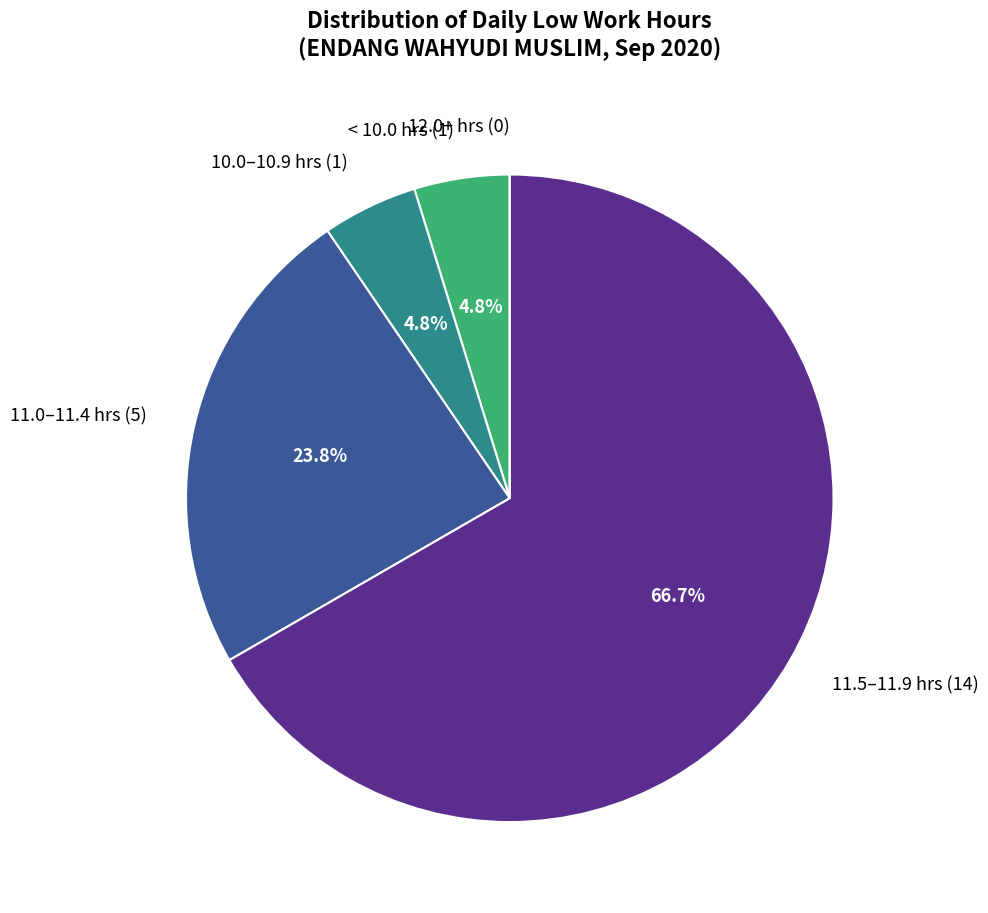

Which category has the biggest portion of the pie?

11.5–11.9 hrs (14)